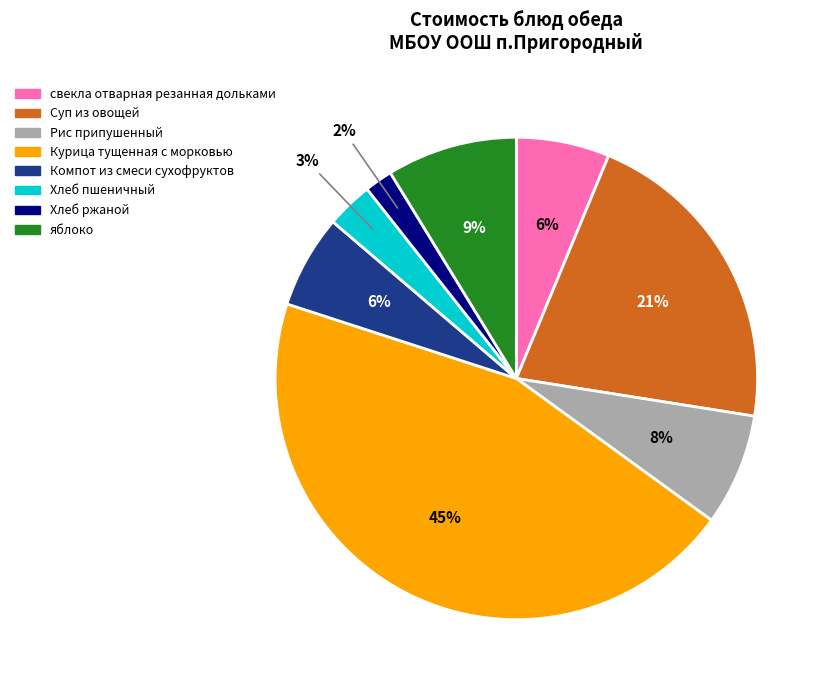

Which slice is the largest?

Курица тущенная с морковью